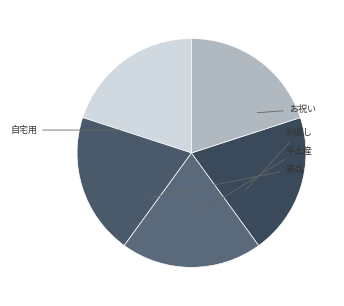

What is the ratio of the value at お祝い to the value at お返し?

0.5